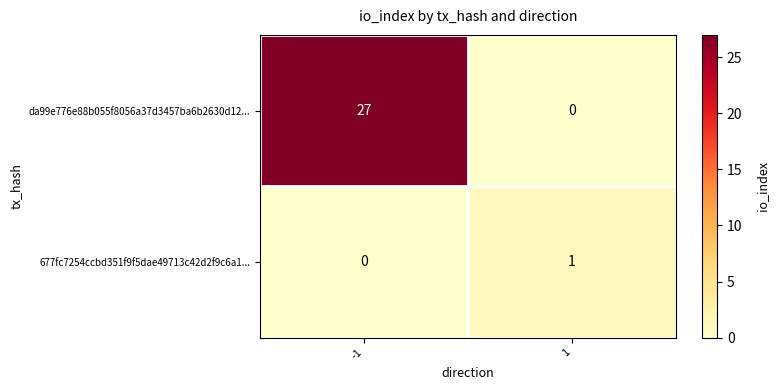

At how many categories does at least one series exceed 22?

1